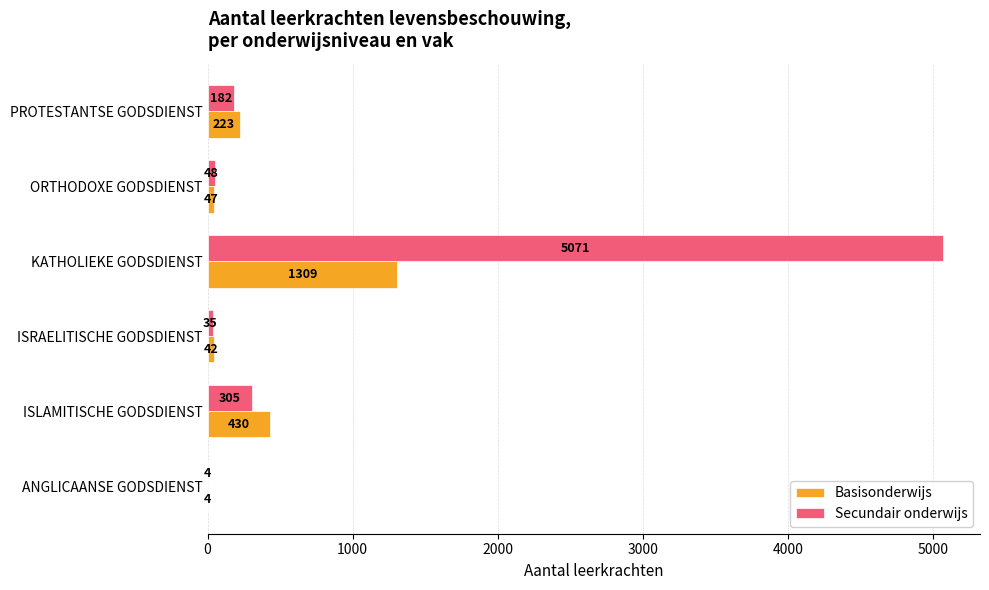

True or false: Secundair onderwijs has a value of 48 at ORTHODOXE GODSDIENST.

True